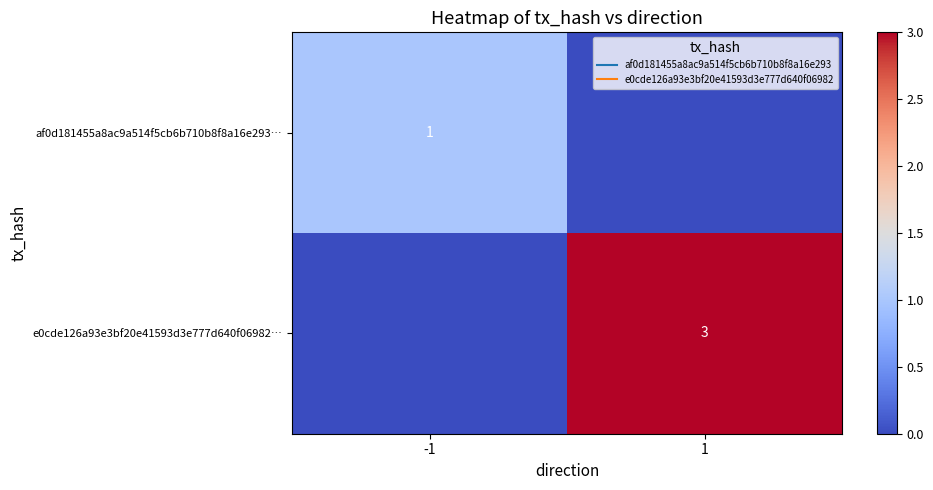

What is the difference between the af0d181455a8ac9a514f5cb6b710b8f8a16e293… values at -1 and 1?

1